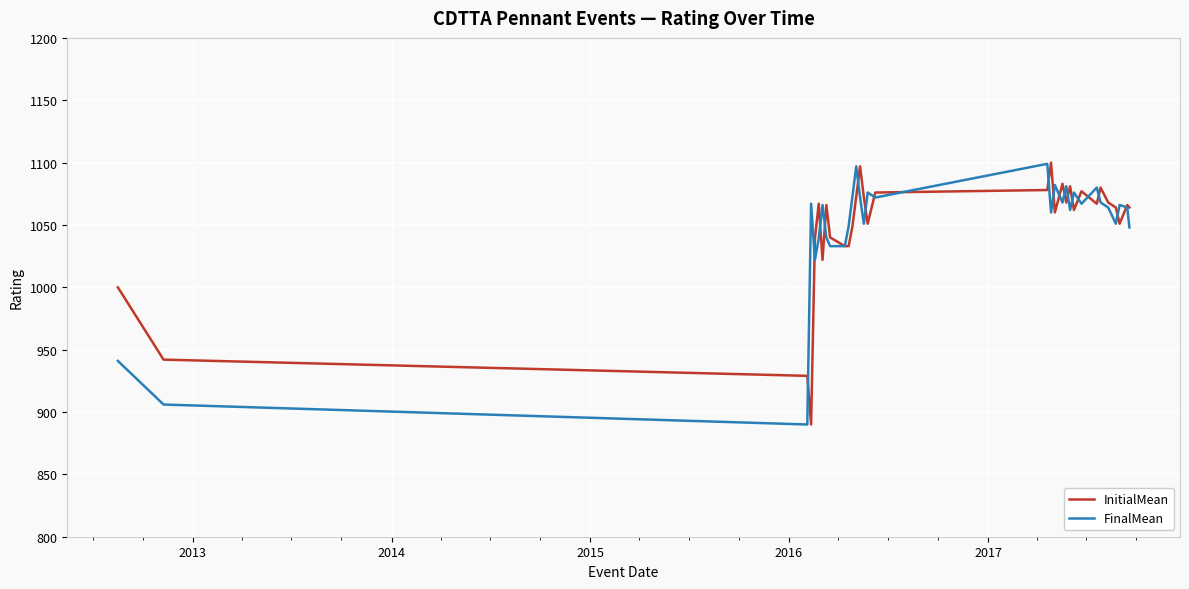

What is the average value of the FinalMean series?

1049